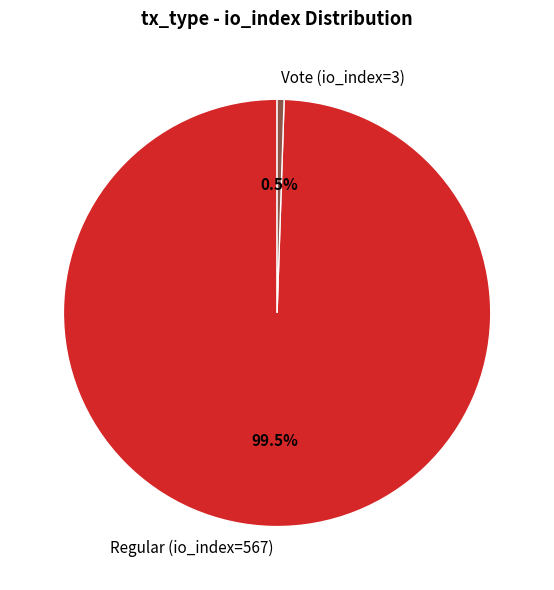

What is the smallest slice in the pie chart?

Vote (io_index=3)